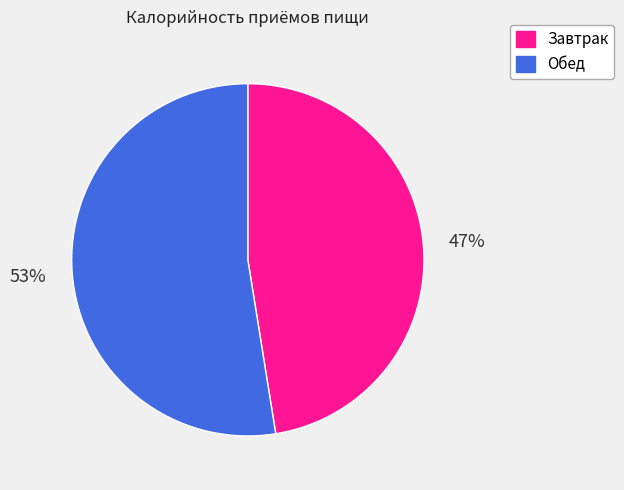

What is the largest slice in the pie chart?

Обед